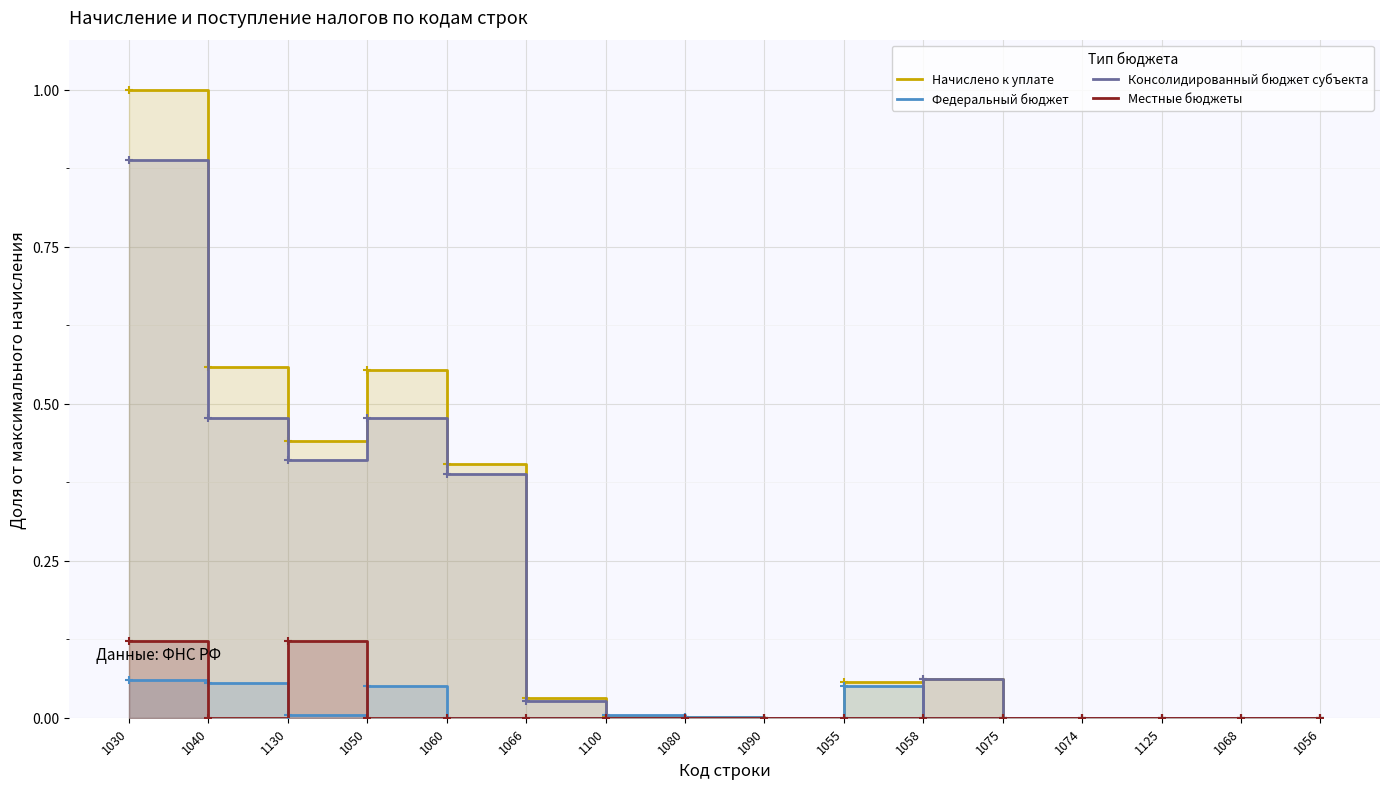

What is the sum of all Консолидированный бюджет субъекта values?

2.7